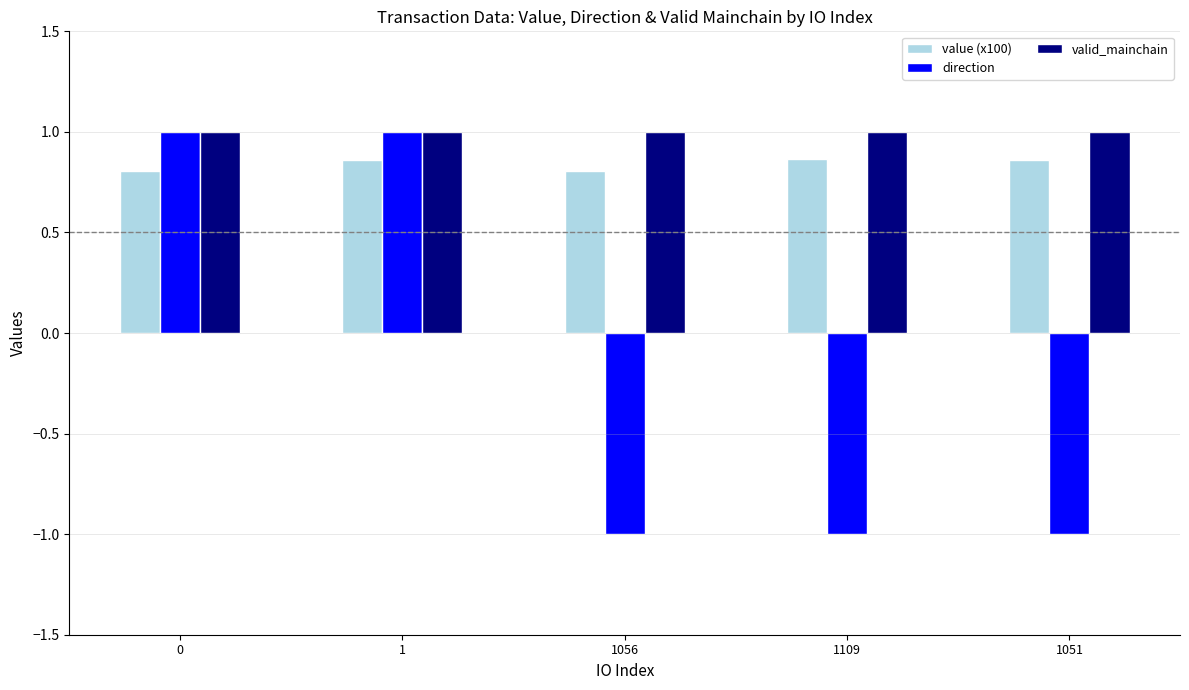

Rank the series at 1056 from highest to lowest value.

valid_mainchain, value (x100), direction